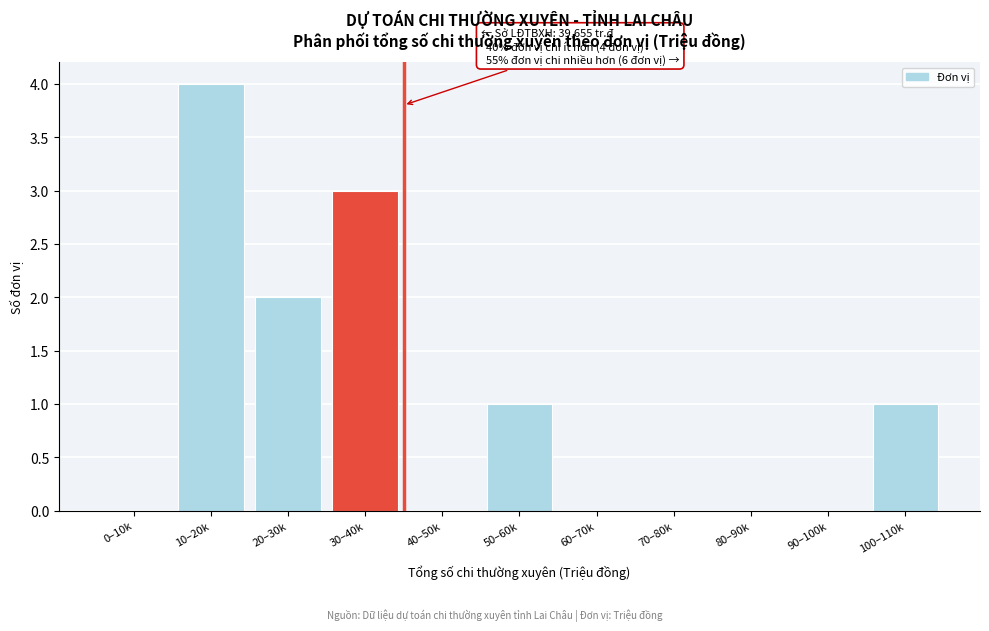

Reading right to left, extract all data points from this chart.

100–110k=1	90–100k=0	80–90k=0	70–80k=0	60–70k=0	50–60k=1	40–50k=0	30–40k=3	20–30k=2	10–20k=4	0–10k=0